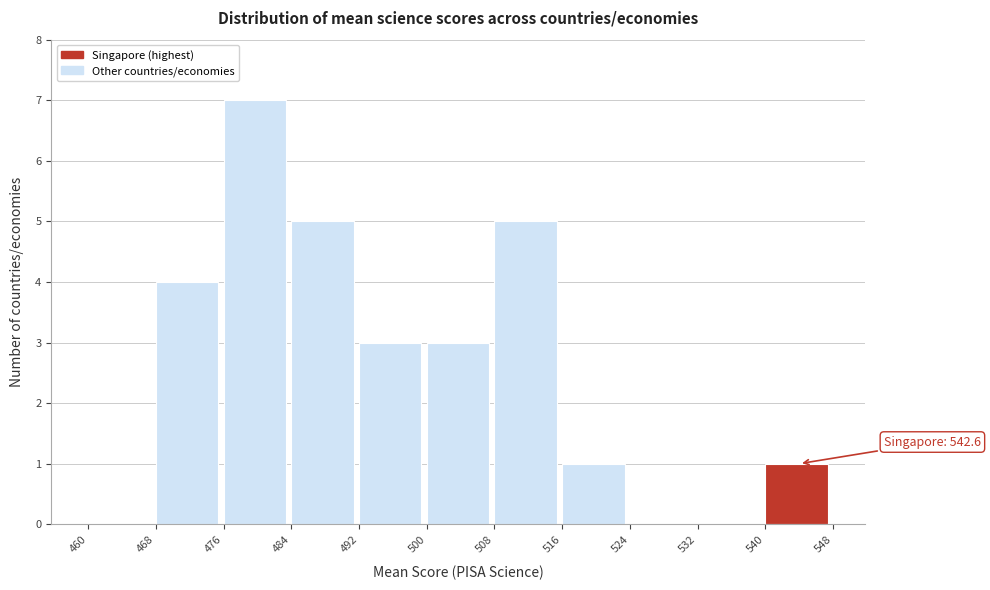

Over which range of the x-axis is the bar tallest?

476 to 484